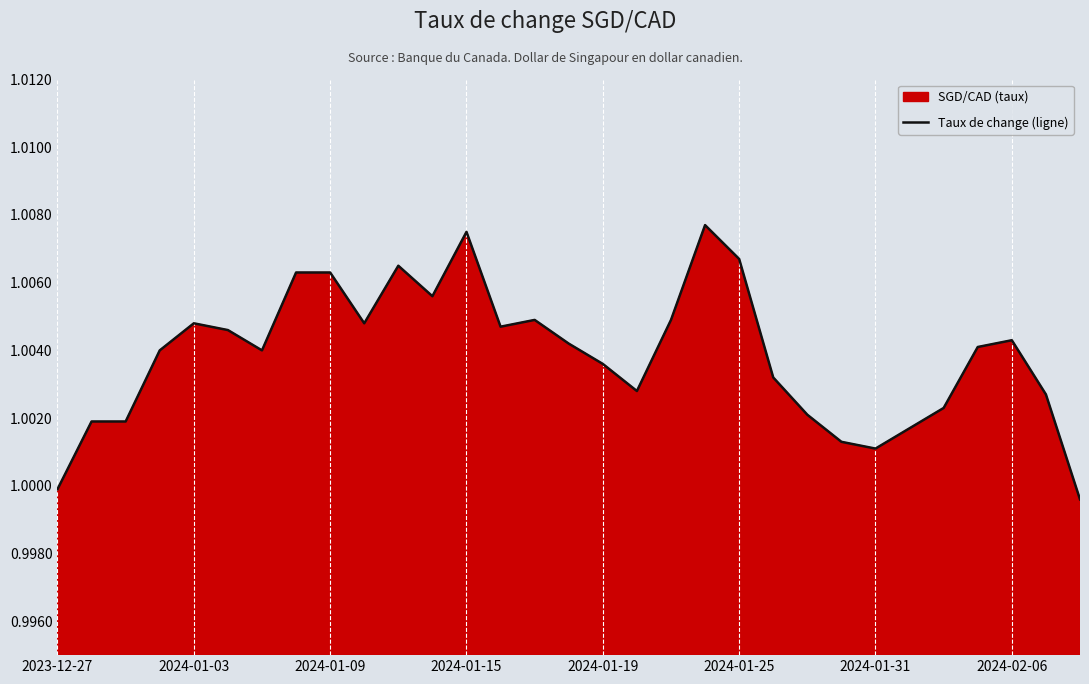

Rank the categories by value from lowest to highest.

30, 2023-12-27, 24, 23, 25, 2024-01-03, 2024-01-09, 22, 26, 29, 17, 21, 16, 2024-01-15, 2024-01-31, 27, 15, 28, 2024-01-25, 13, 2024-01-19, 9, 14, 18, 11, 2024-02-06, 8, 10, 20, 12, 19